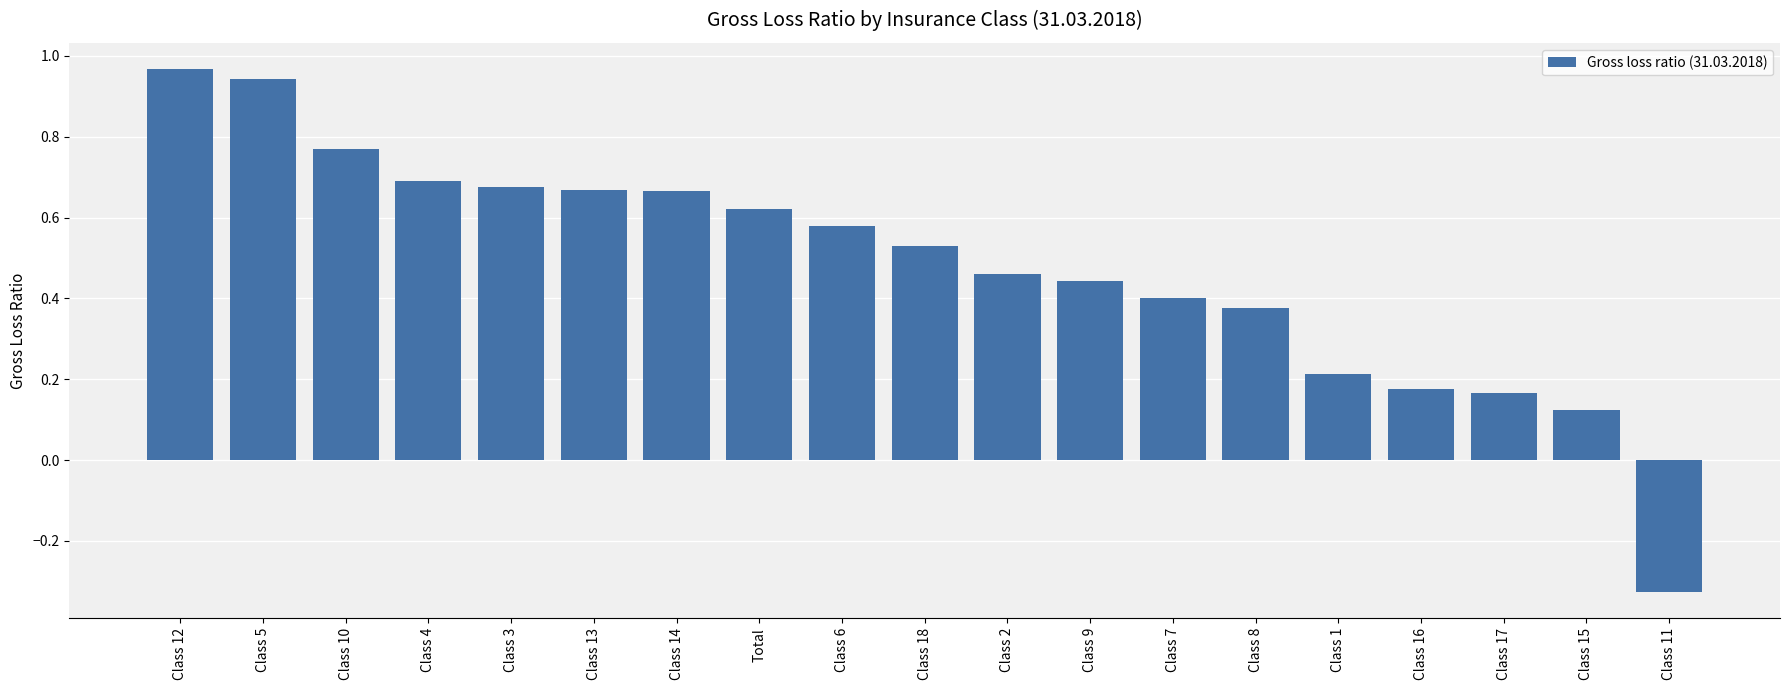

What is the label of the 2nd bar from the right?

Class 15